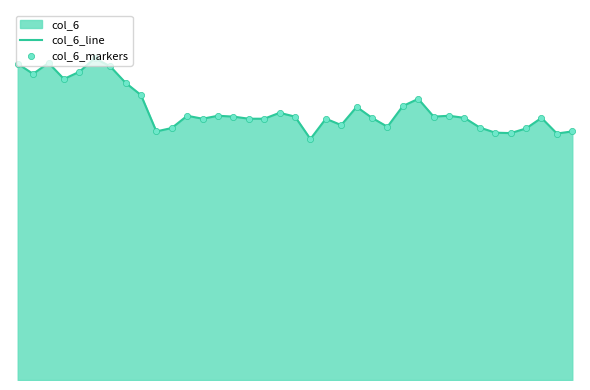

Which series contains the lowest Y value?

col_6_line